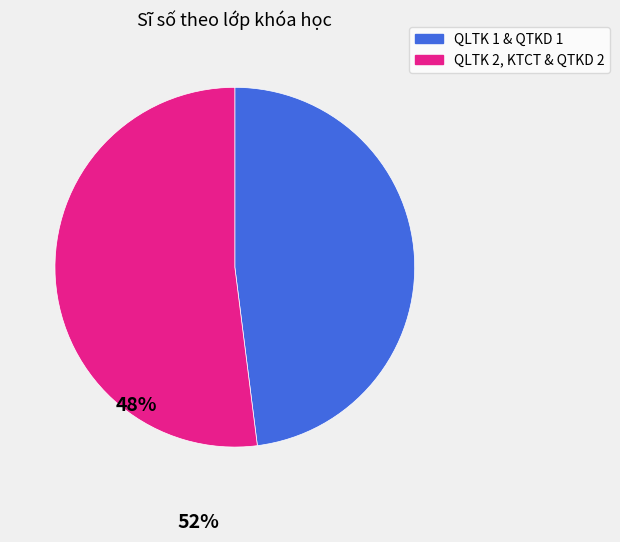

Is there a majority slice in this chart?

Yes